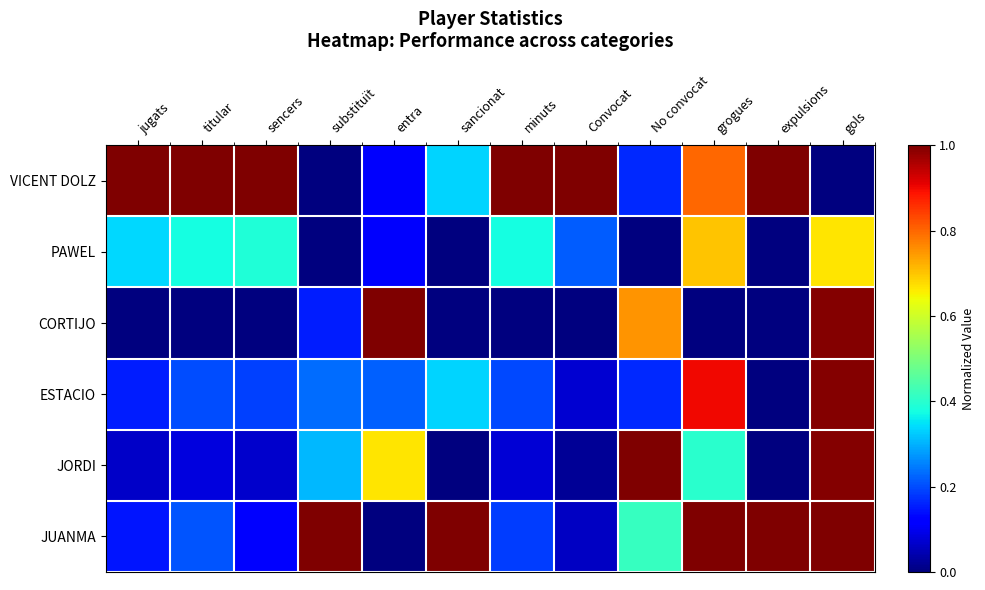

At which category is the sum across all series the highest?

gols